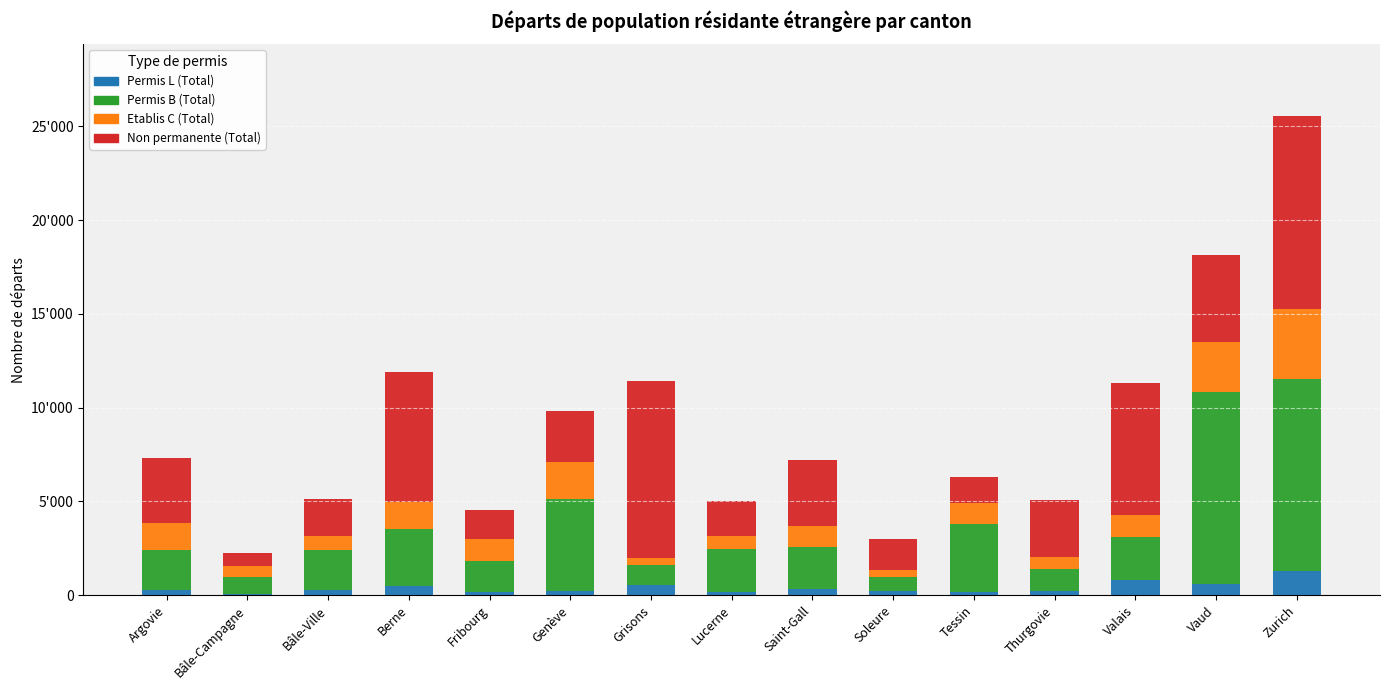

What are all the series names shown in the legend?

Permis L (Total), Permis B (Total), Etablis C (Total), Non permanente (Total)